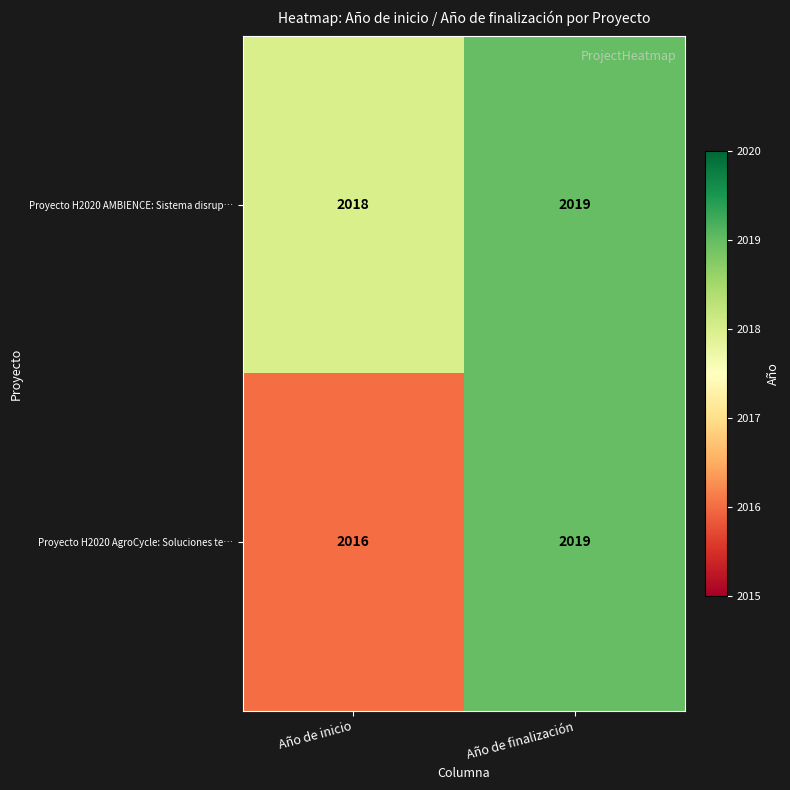

Rank the series by their average value, from lowest to highest.

Proyecto H2020 AgroCycle: Soluciones te…, Proyecto H2020 AMBIENCE: Sistema disrup…